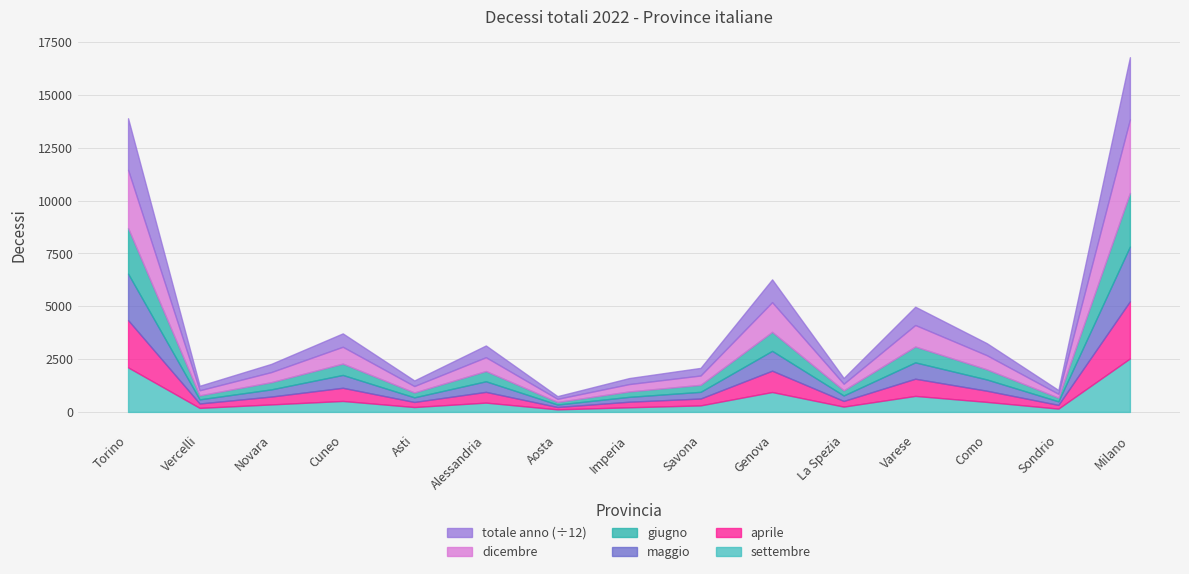

What is the highest value of the aprile series?

2705